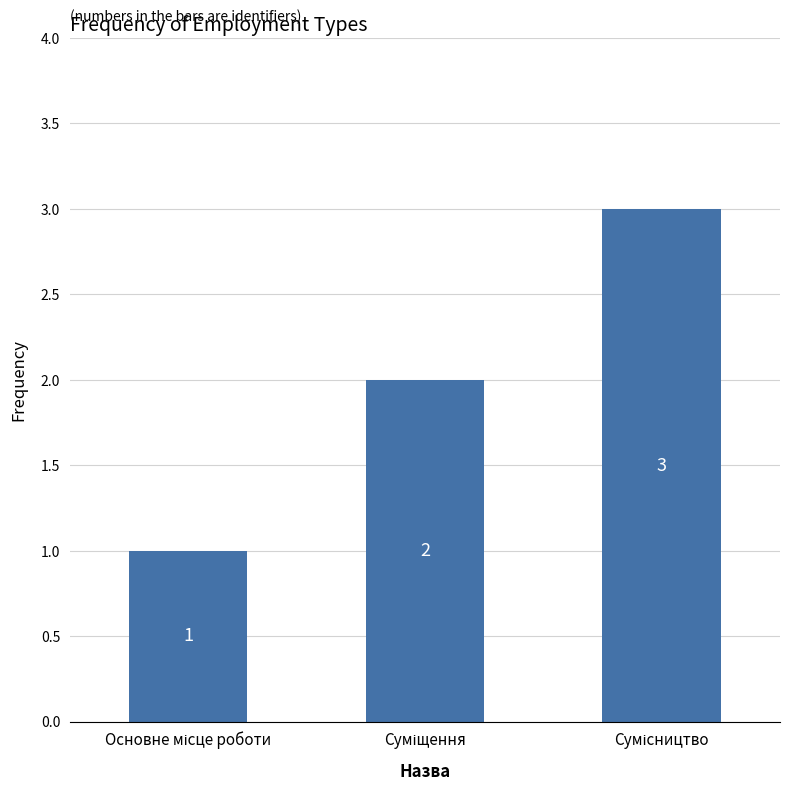

How many values are between 1 and 3?

3